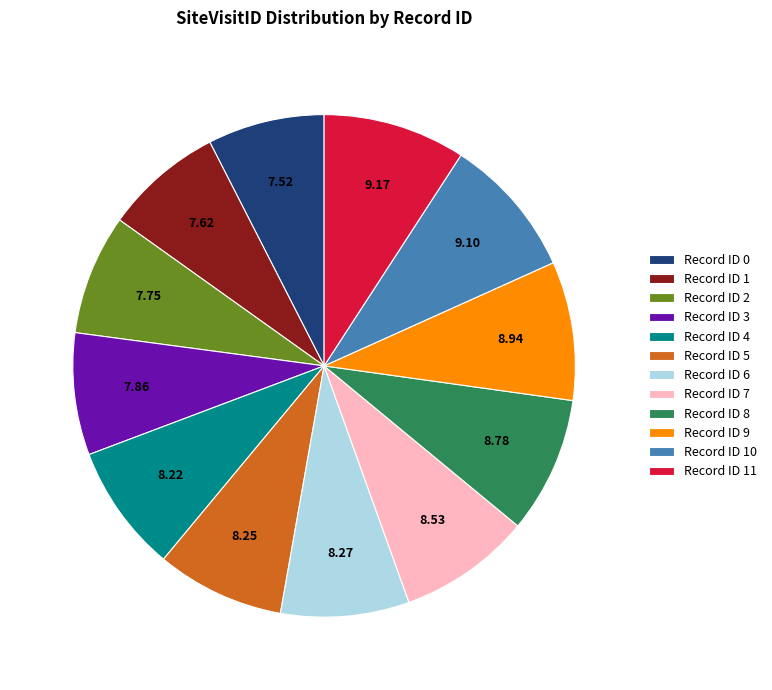

Approximately how many times larger is the value at Record ID 9 compared to Record ID 2?

1.2